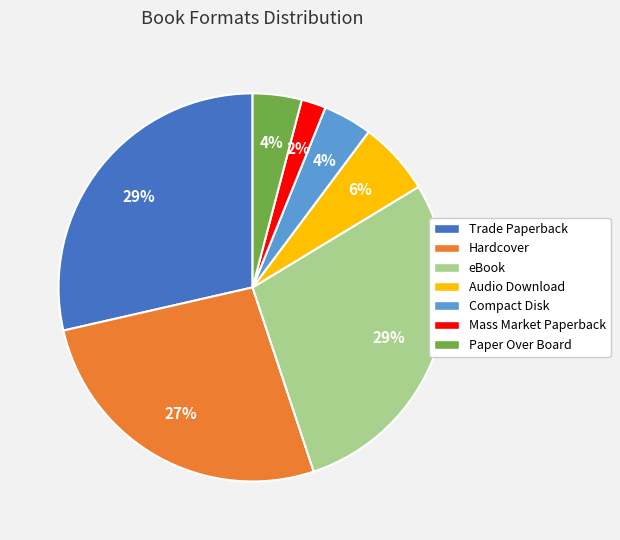

True or false: Mass Market Paperback accounts for 2% of the total.

True